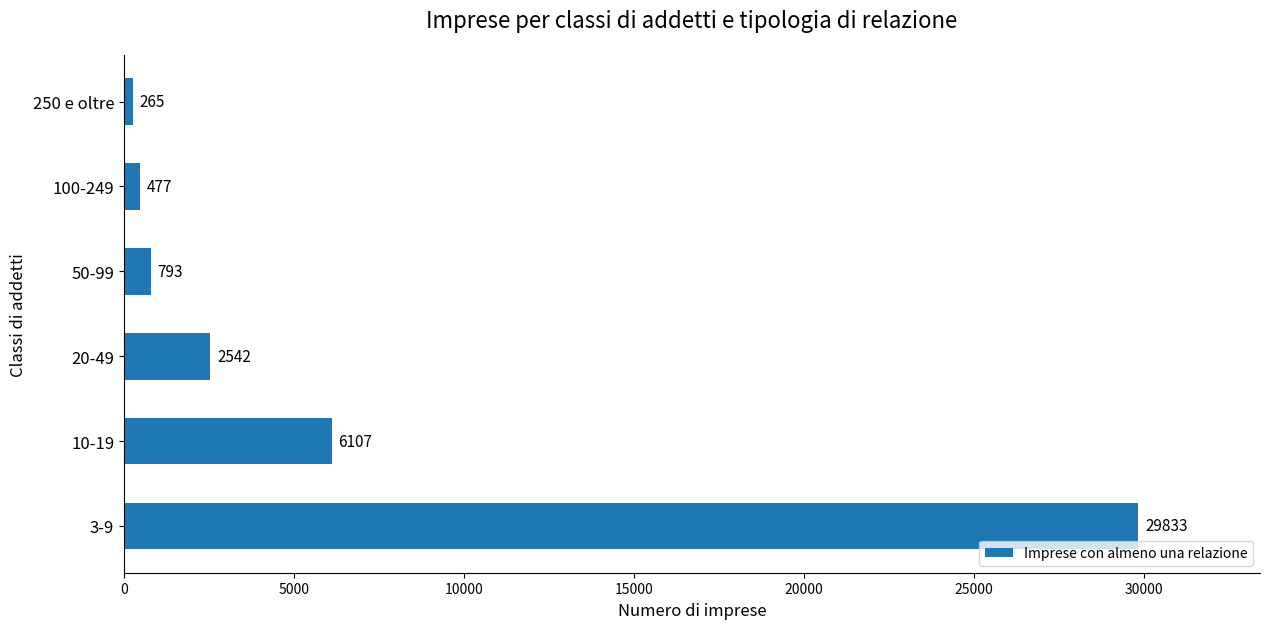

Rank the categories by value from highest to lowest.

3-9, 10-19, 20-49, 50-99, 100-249, 250 e oltre